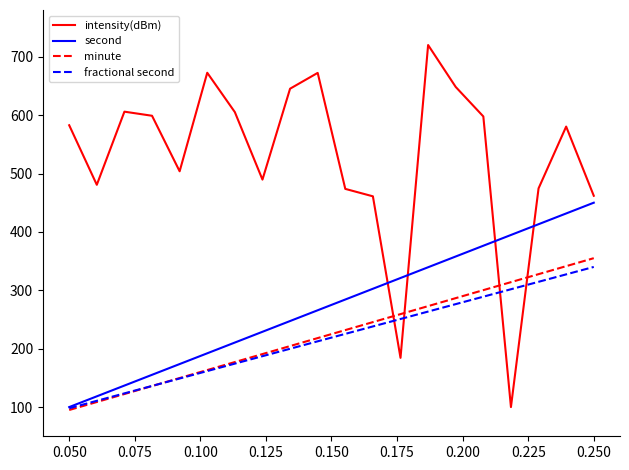

What is the average value of the fractional second series?

219.0